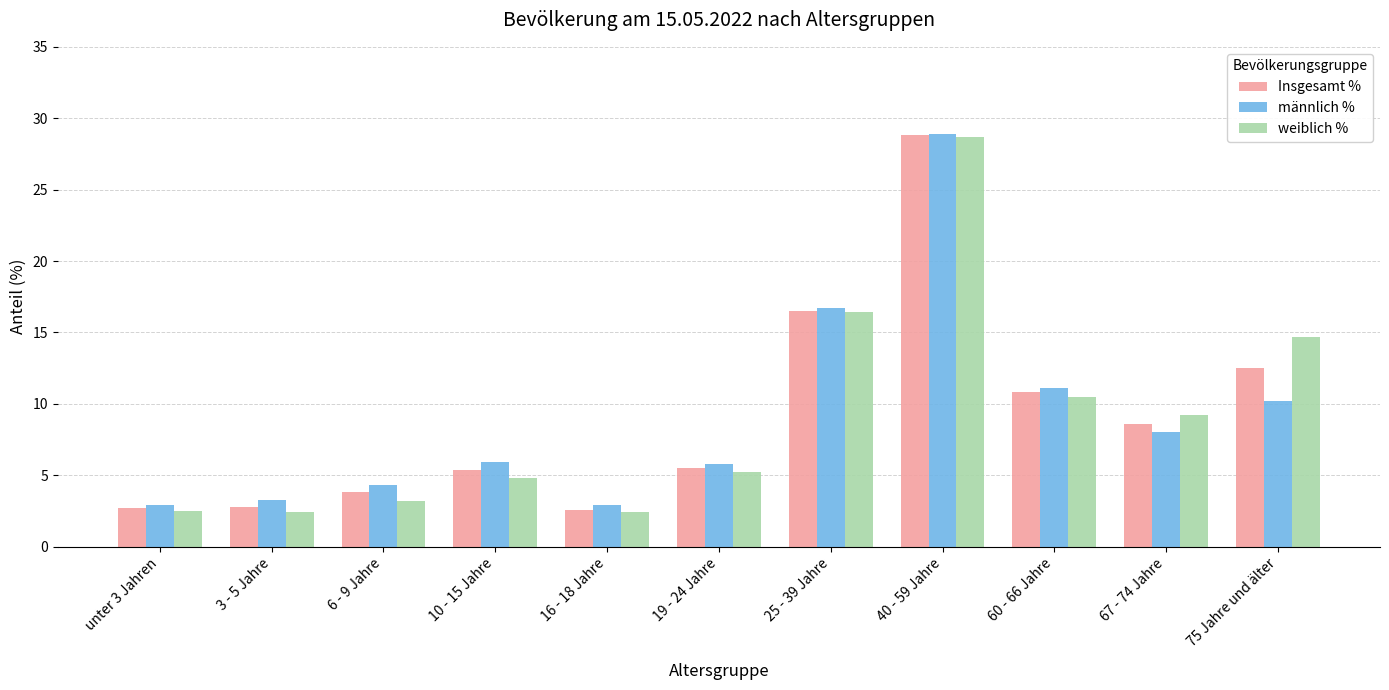

What is the label of the 4th bar from the left?

10 - 15 Jahre